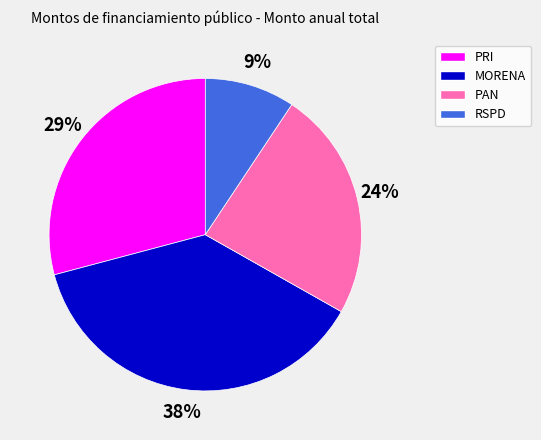

What is the ratio of the value at PAN to the value at MORENA?

0.6